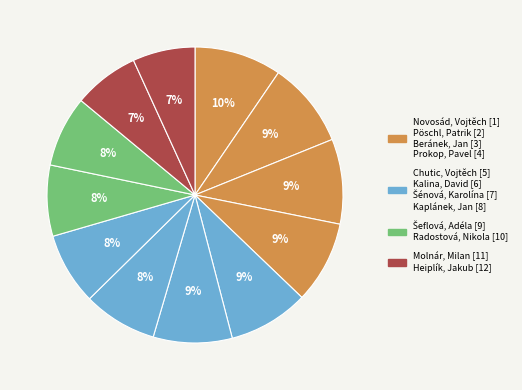

How many slices are in this pie chart?

12